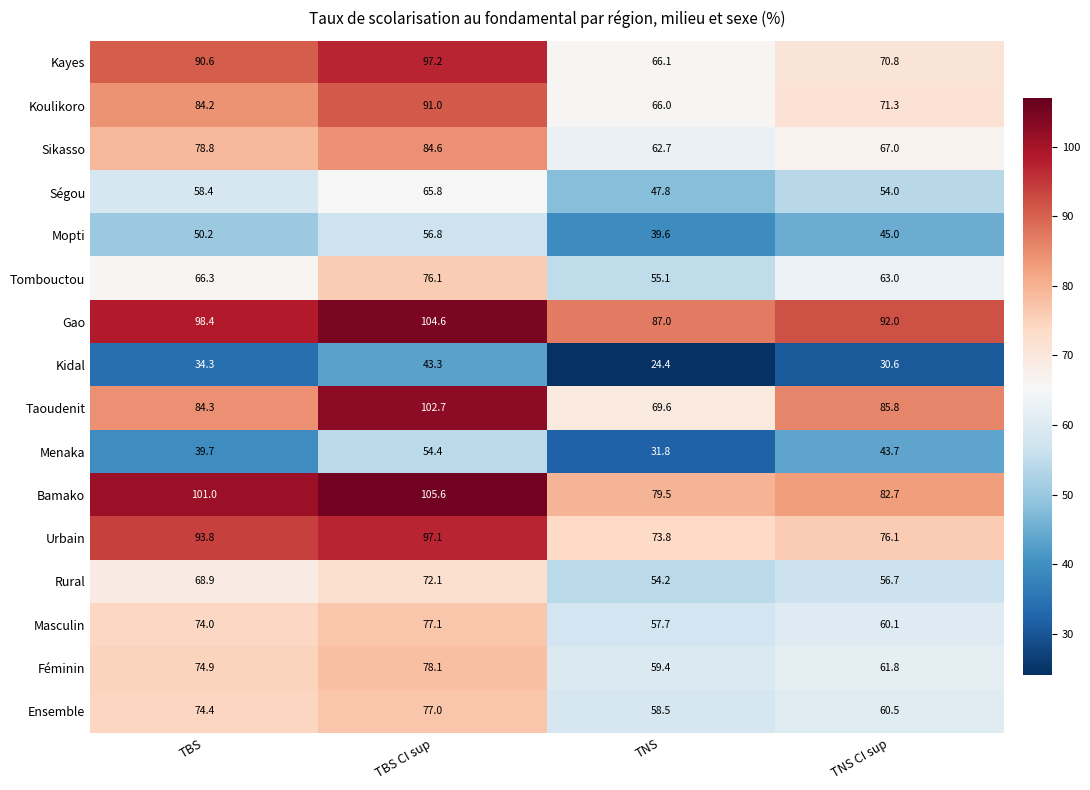

Count the number of data series in this chart.

16